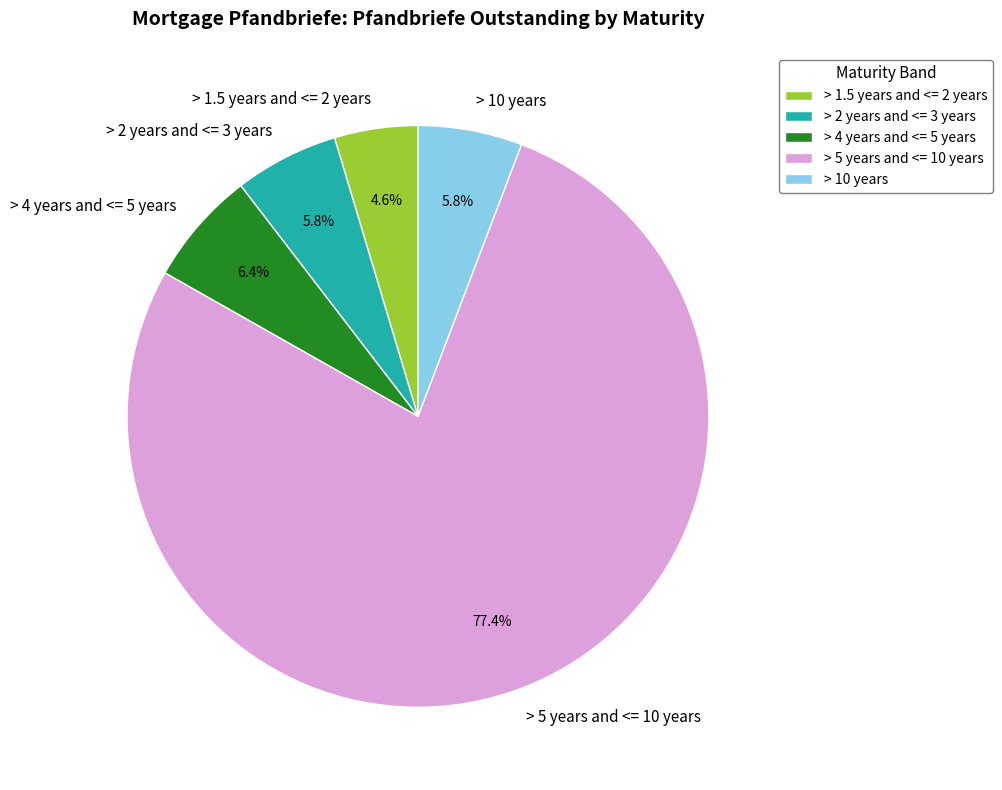

What is the largest slice in the pie chart?

> 5 years and <= 10 years